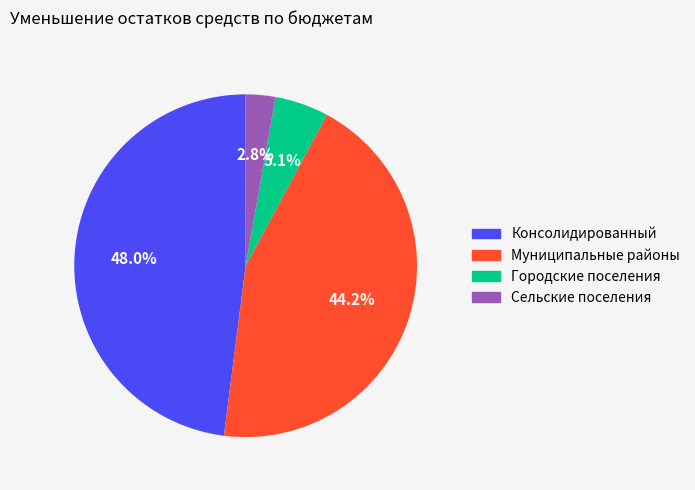

Is there any slice that represents more than half of the pie?

No